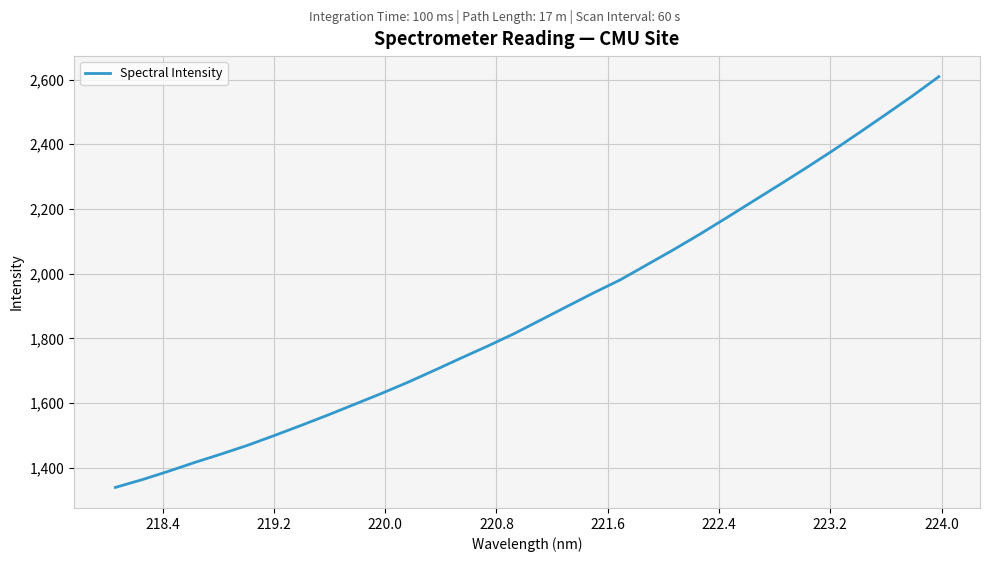

What is the minimum value shown in the chart?

1339.2